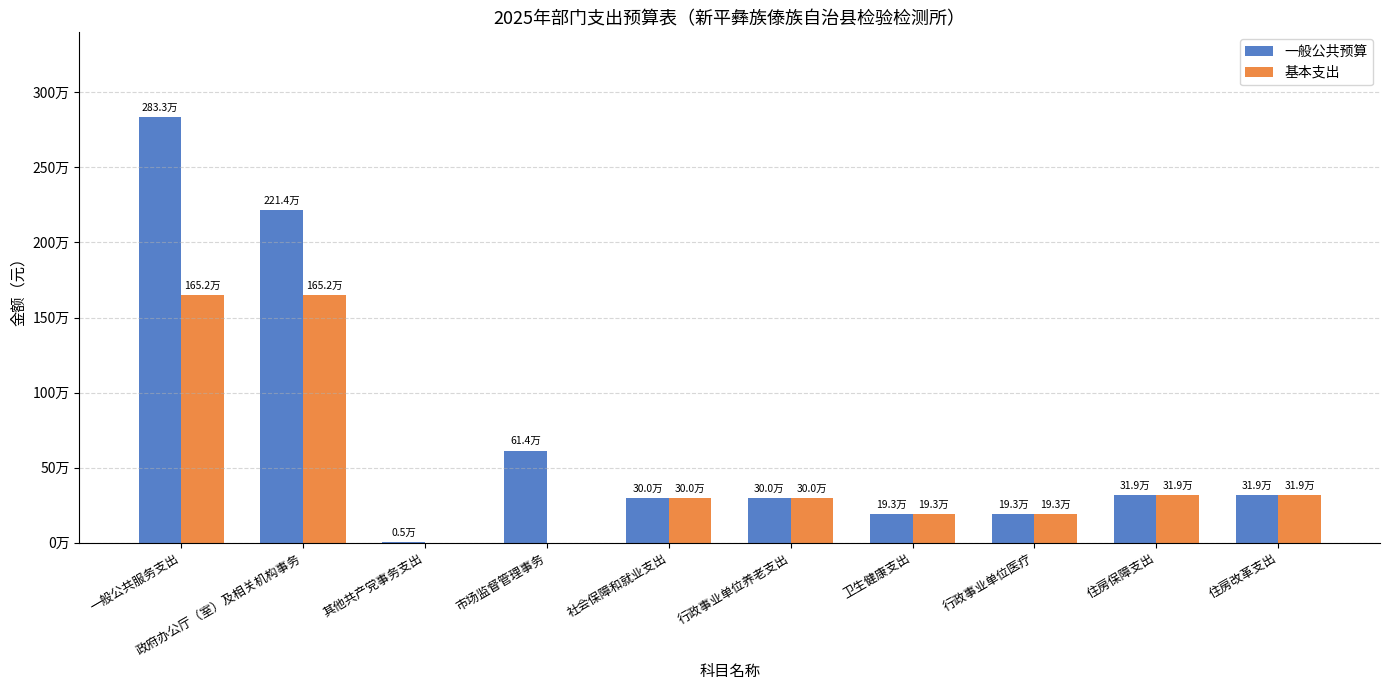

At which label does 基本支出 first exceed 300441?

一般公共服务支出